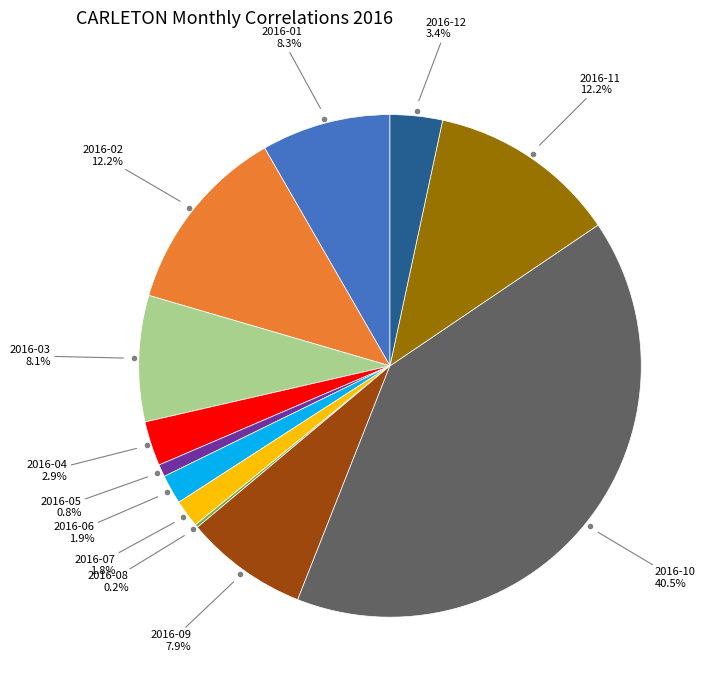

Is there any slice that represents more than half of the pie?

No